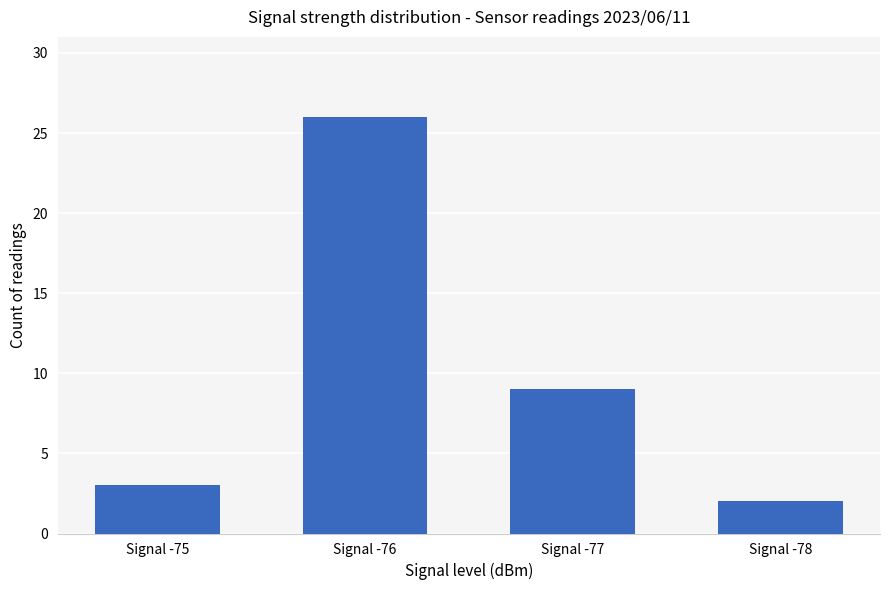

At which label is the value closest to 14?

Signal -77